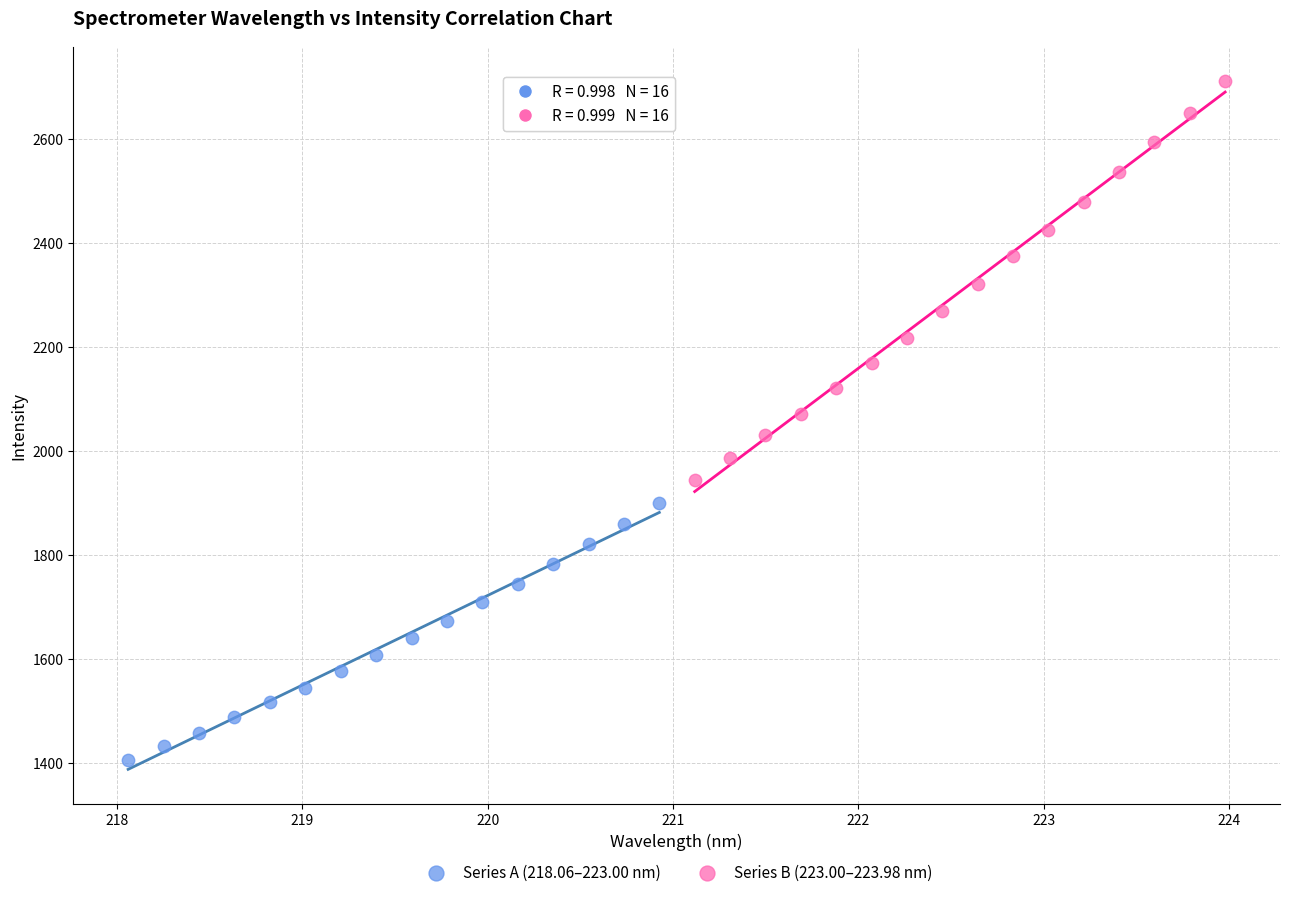

Which series has the largest Y range (max minus min)?

Series B (223.00–223.98 nm)